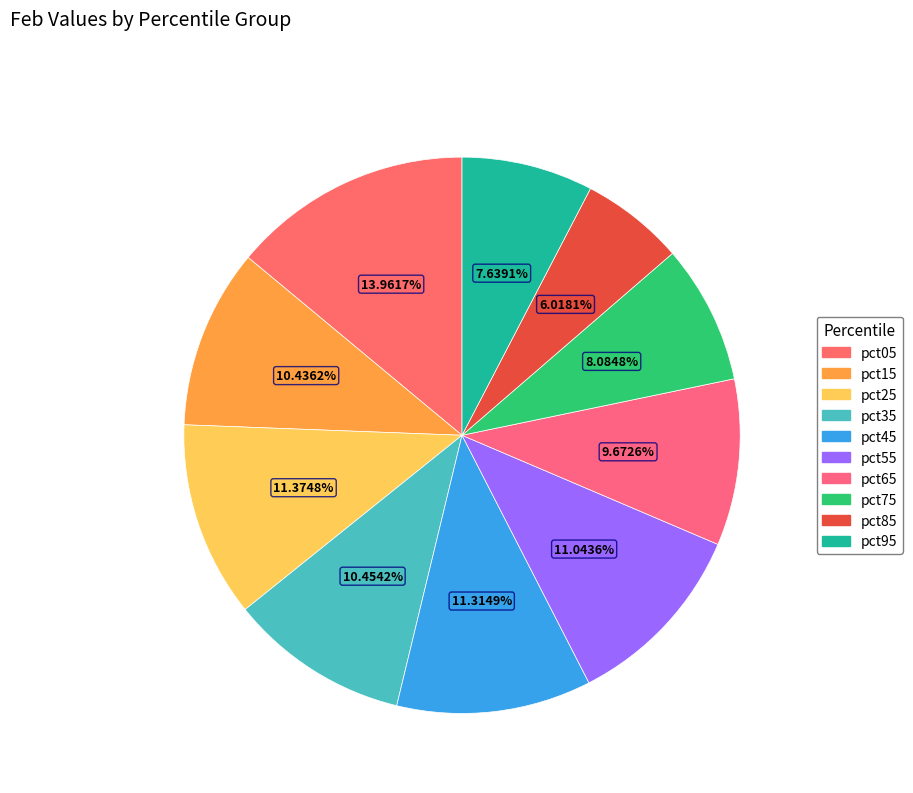

Is it true that pct45 is 5% of the pie?

False